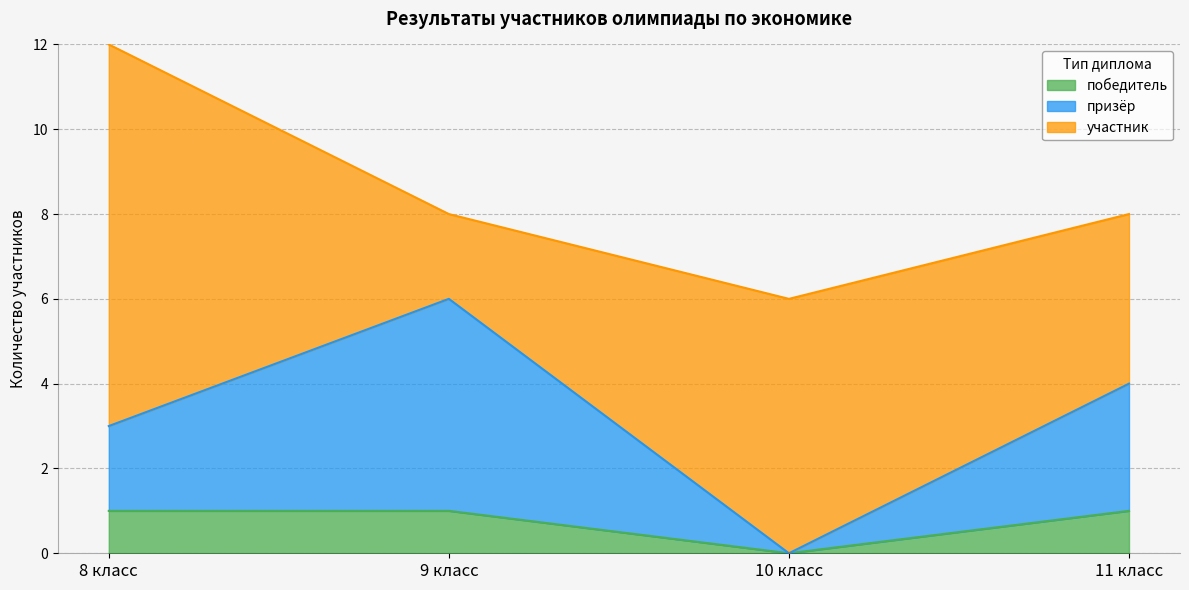

Which category has the lowest value in the победитель series?

10 класс